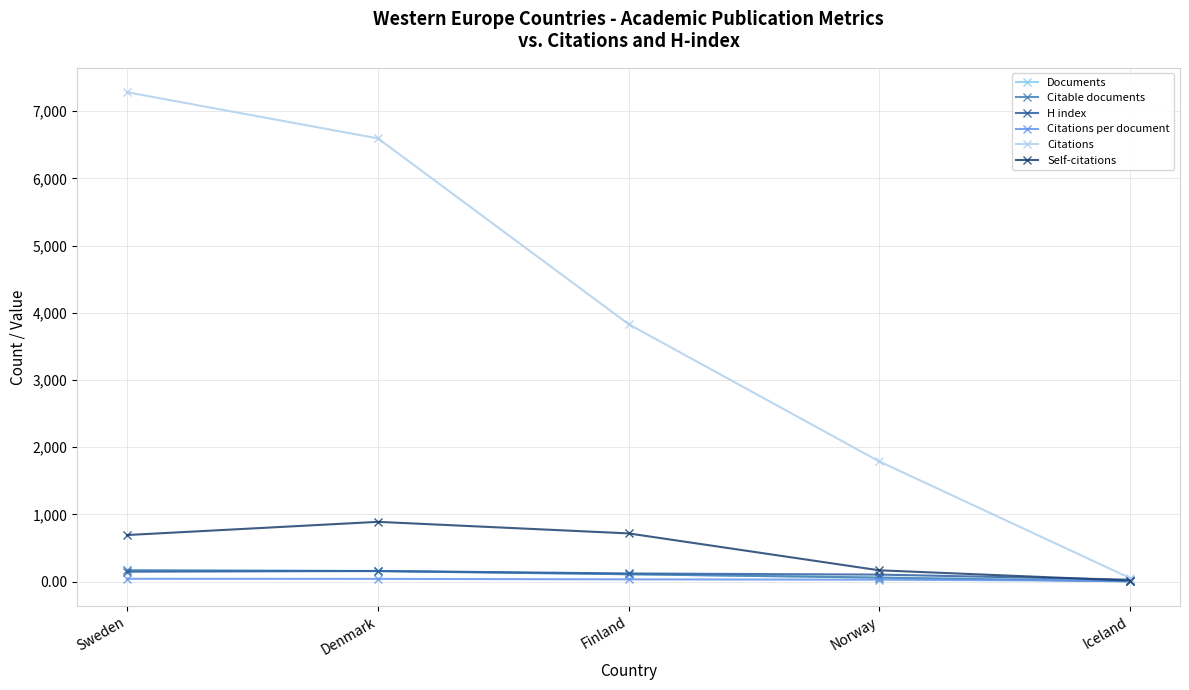

How many data points does each series have?

5